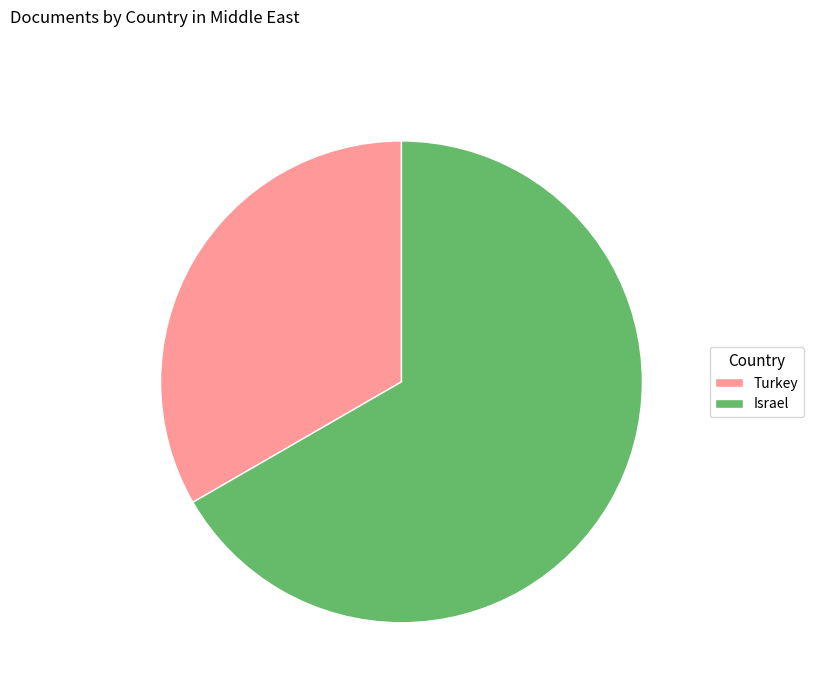

Combined, do Israel and Turkey account for over 50%?

Yes